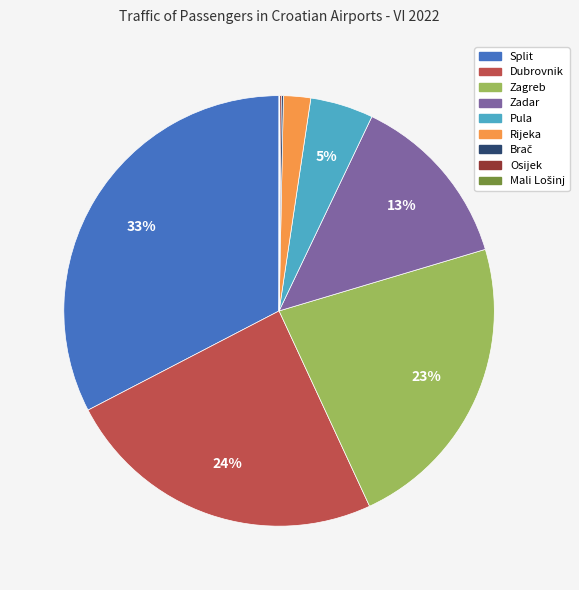

Is there any slice that represents more than half of the pie?

No